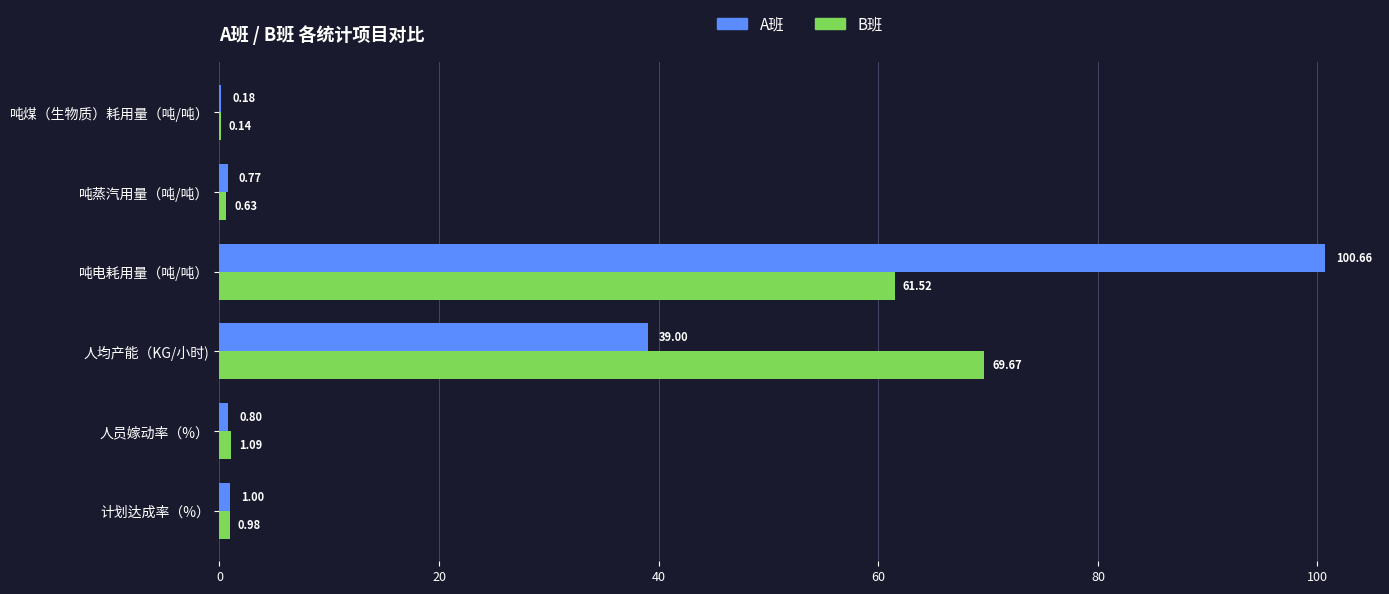

Where is B班 nearest to the value 34?

吨电耗用量（吨/吨）